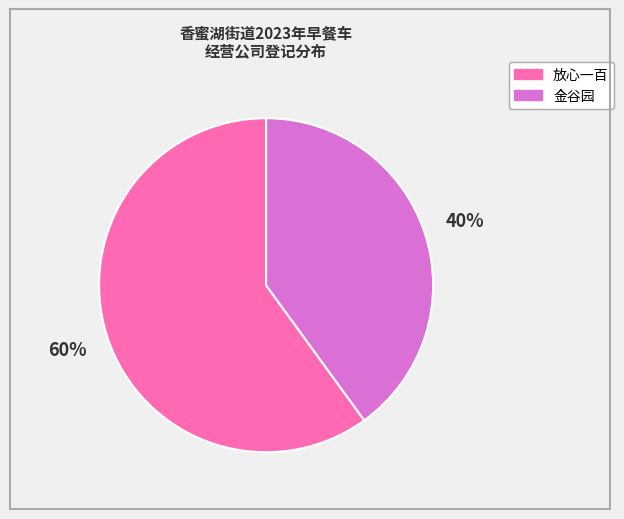

To the nearest percent, what is the average slice percentage?

50%